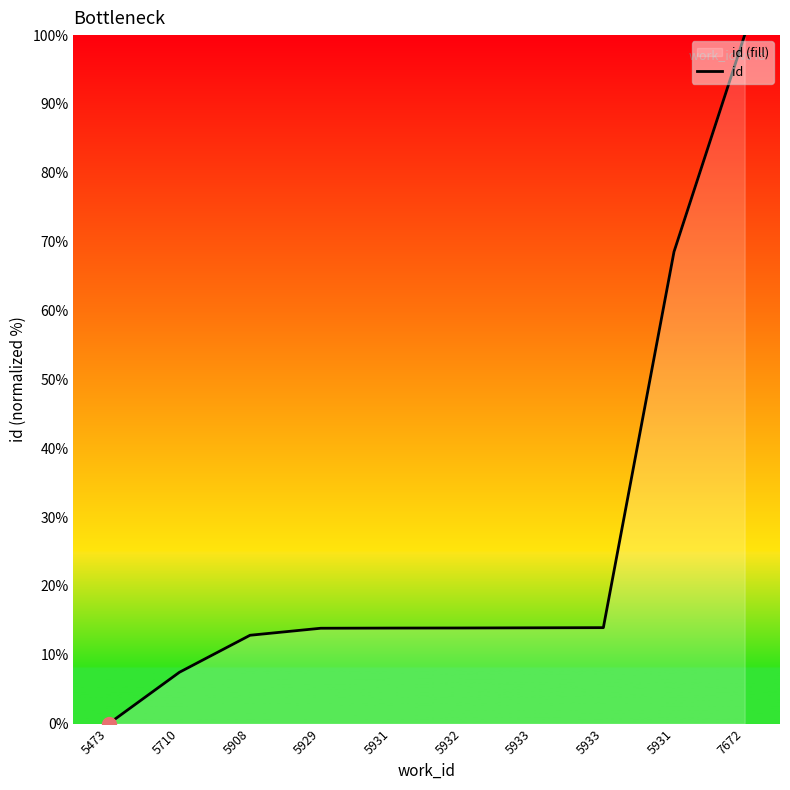

Between 5932 and 5931, which is larger?

5932